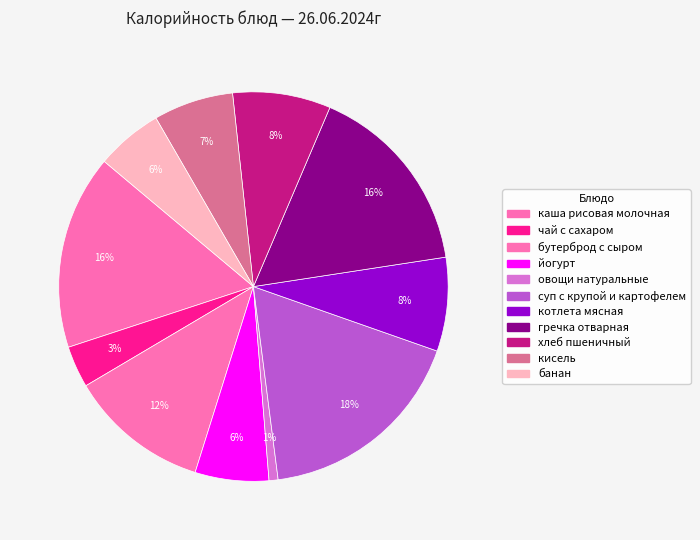

To the nearest percent, what percentage of the pie is чай с сахаром?

3%